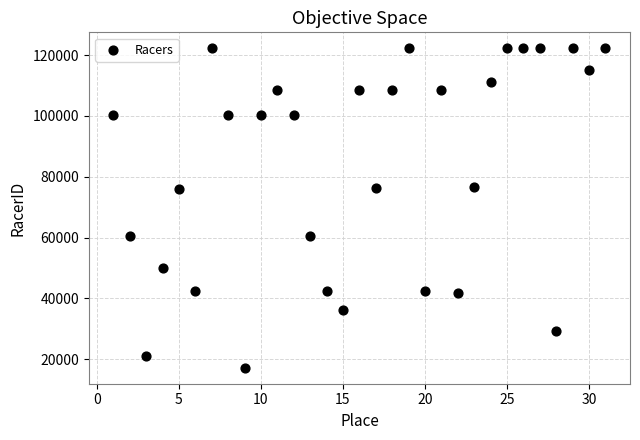

What is the range of Y values (max minus min)?

105029